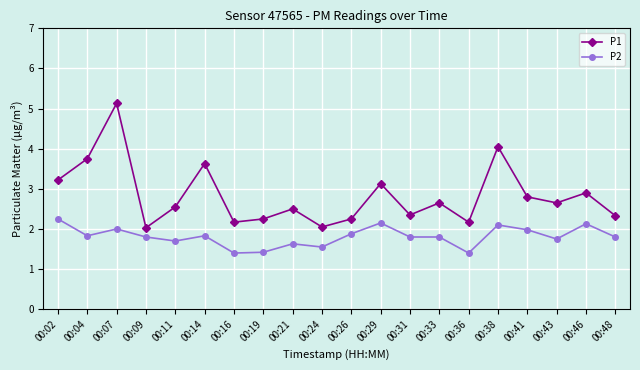

What is the value of the P1 point at the 7th from the left?

2.2